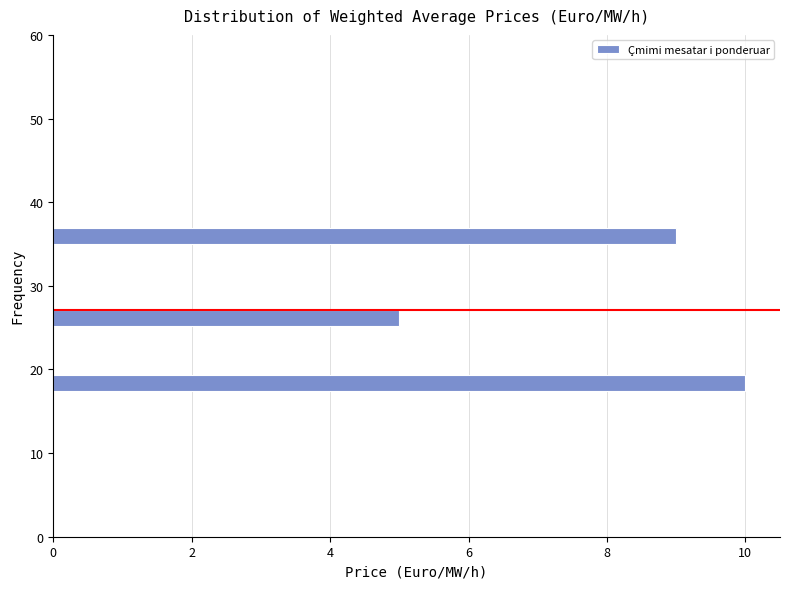

Read against the y-axis, roughly where is the centre of the longest bar?

18